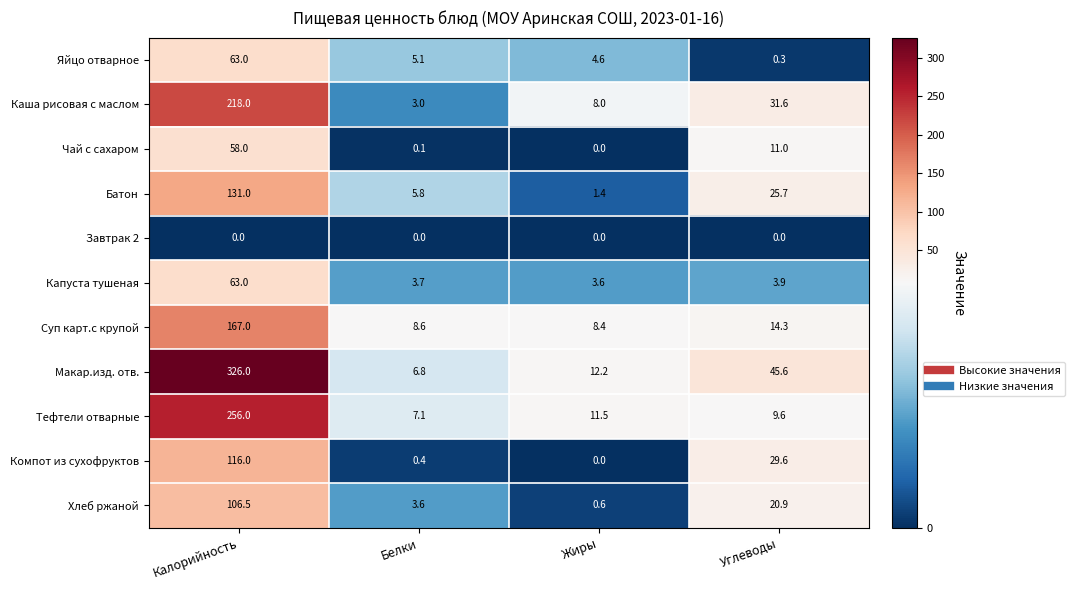

Which category has the highest value in the Суп карт.с крупой series?

Калорийность